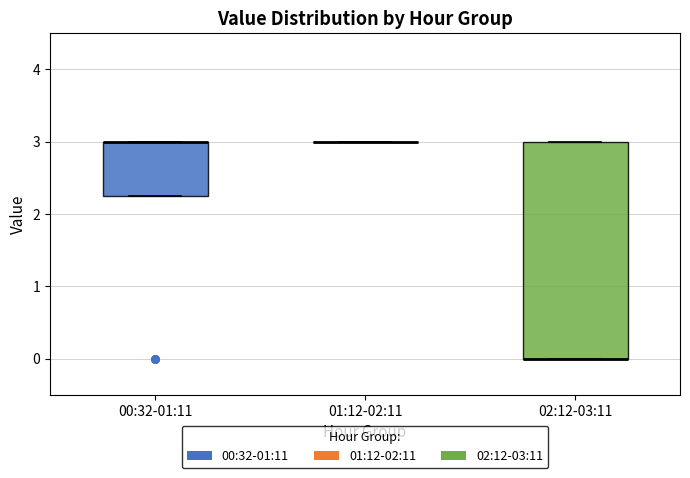

Reading left to right, read every box against the y-axis: the position of its median line, the range the box covers, and the ends of its whiskers. The values are not printed on the chart, so give them approximately, as read against the axis.

00:32-01:11: median 3.0 (drawn on the box's upper edge), box 2.3 to 3.0, whiskers 2.3 to 3.0
01:12-02:11: box collapsed to a line at 3.0, whiskers 3.0 to 3.0
02:12-03:11: median 0.0 (drawn on the box's lower edge), box 0.0 to 3.0, whiskers 0.0 to 3.0